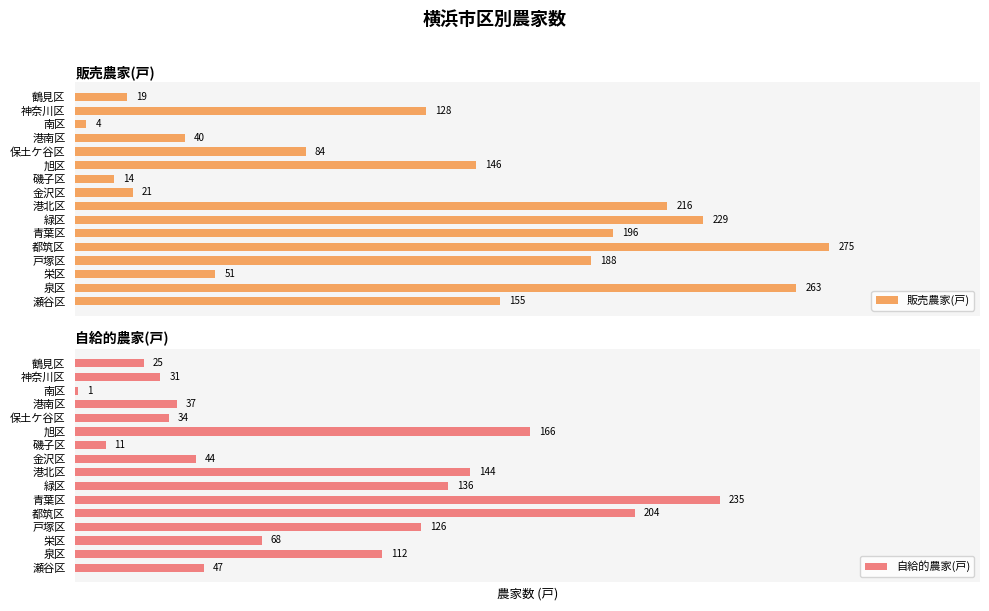

List the labels in order of 自給的農家(戸) value, smallest first.

南区, 磯子区, 鶴見区, 神奈川区, 保土ケ谷区, 港南区, 金沢区, 瀬谷区, 栄区, 泉区, 戸塚区, 緑区, 港北区, 旭区, 都筑区, 青葉区